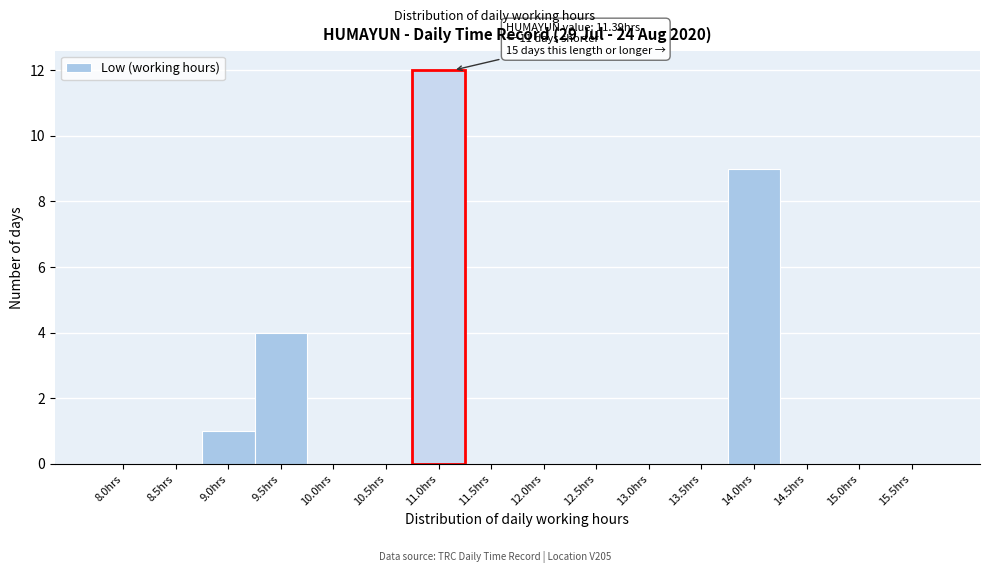

Reading left to right, list all the values displayed in this chart.

8.0hrs=0	8.5hrs=0	9.0hrs=1	9.5hrs=4	10.0hrs=0	10.5hrs=0	11.0hrs=12	11.5hrs=0	12.0hrs=0	12.5hrs=0	13.0hrs=0	13.5hrs=0	14.0hrs=9	14.5hrs=0	15.0hrs=0	15.5hrs=0